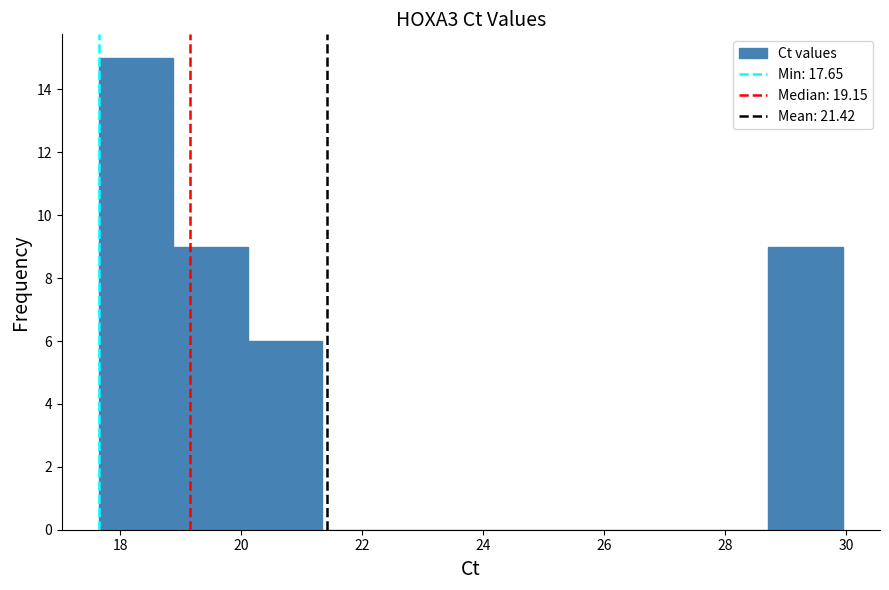

Reading left to right, transcribe this chart: for each bar, give the range it covers on the x-axis and its height. Neither the bar edges nor the heights are printed on the chart, so give them approximately, as read against the axes.

17.6 to 18.8: 15
18.8 to 20.2: 9
20.2 to 21.4: 6
21.4 to 22.6: 0
22.6 to 23.8: 0
23.8 to 25.0: 0
25.0 to 26.2: 0
26.2 to 27.4: 0
27.4 to 28.8: 0
28.8 to 30.0: 9